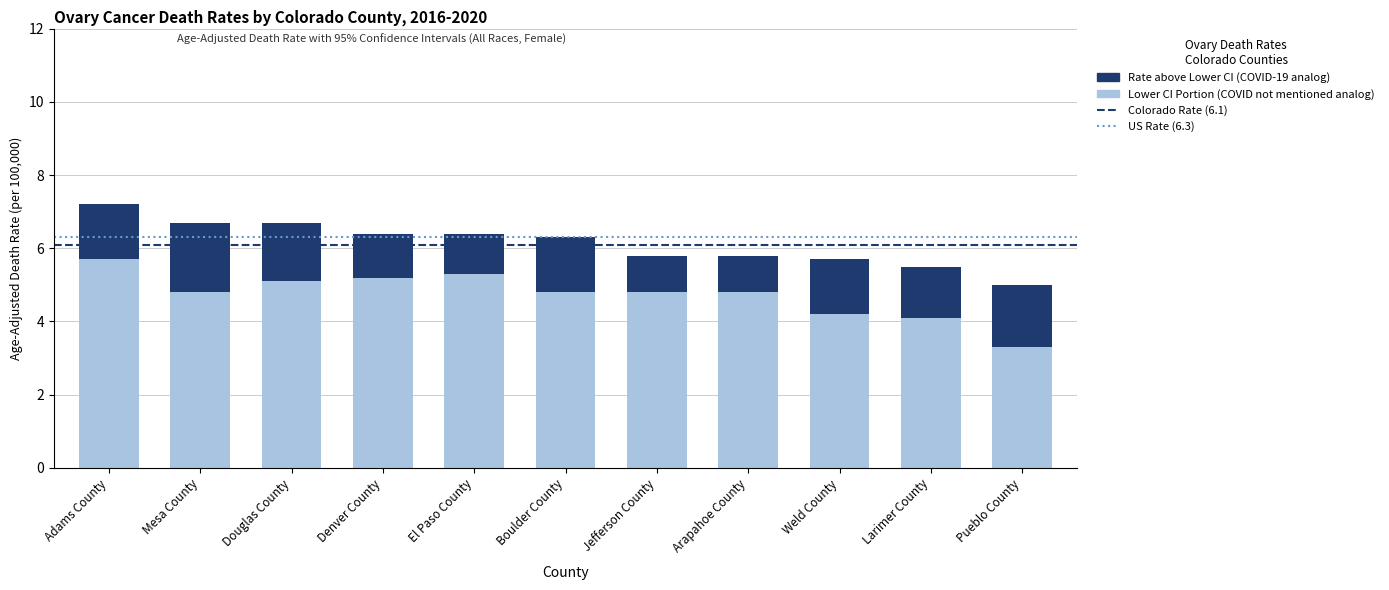

At which category is the sum across all series the highest?

Adams County